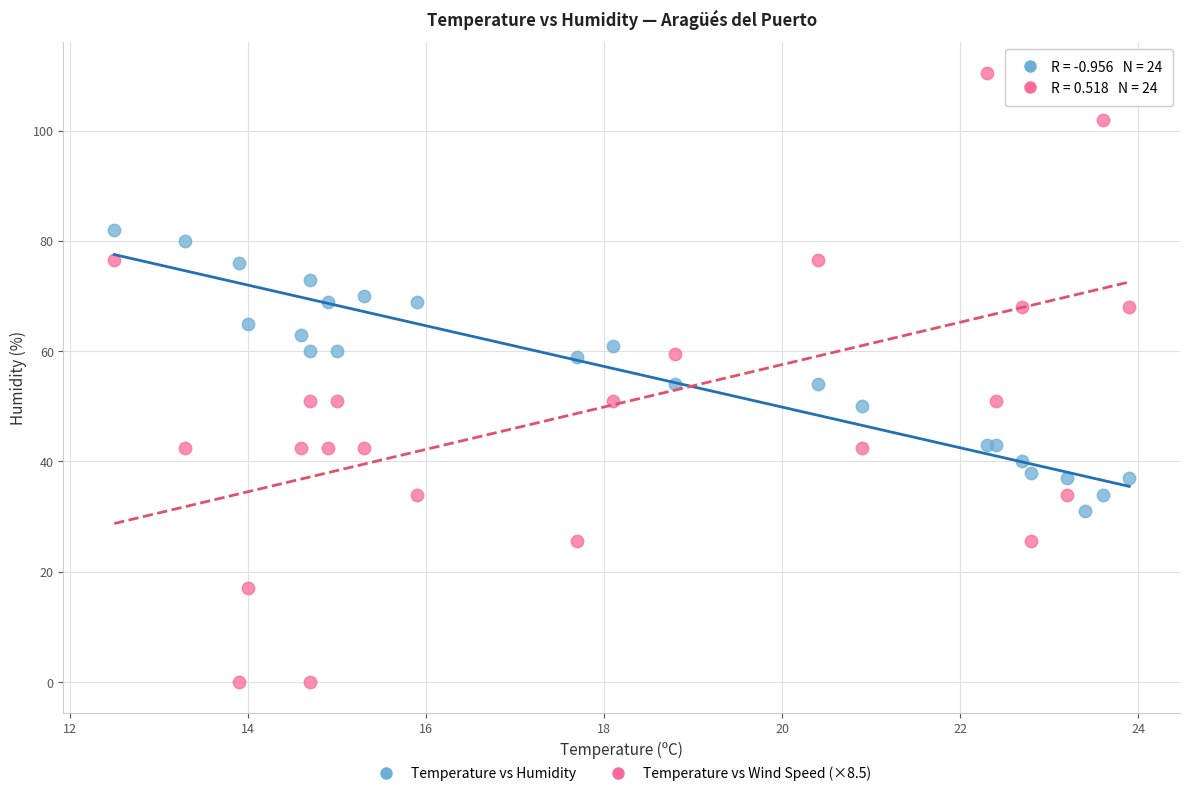

Which series reaches the maximum Y coordinate?

Temperature vs Wind Speed (×8.5)